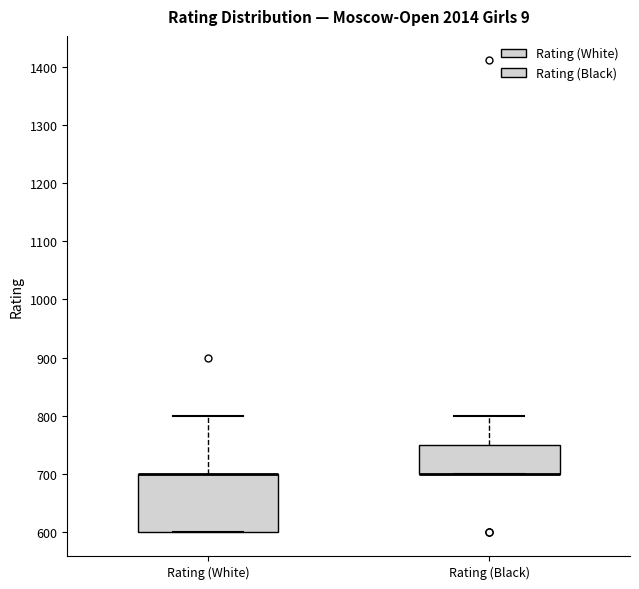

Reading left to right, read every box against the y-axis: the position of its median line, the range the box covers, and the ends of its whiskers. The values are not printed on the chart, so give them approximately, as read against the axis.

Rating (White): median 700 (drawn on the box's upper edge), box 600 to 700, whiskers 600 to 800
Rating (Black): median 700 (drawn on the box's lower edge), box 700 to 750, whiskers 700 to 800